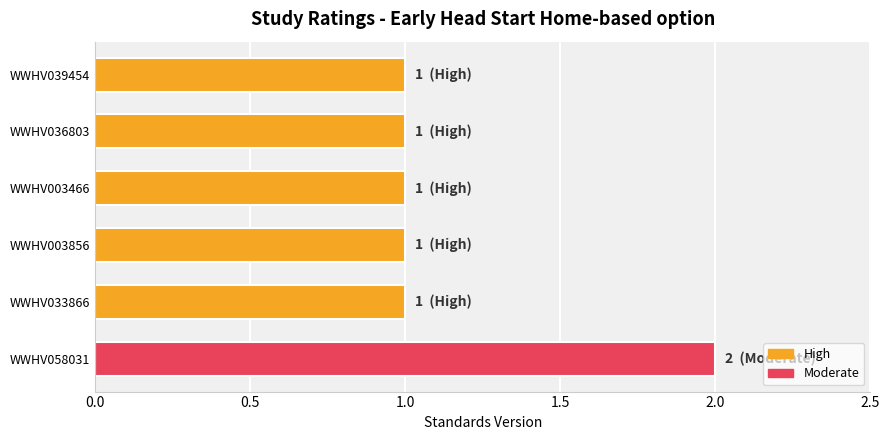

What is the difference between the maximum and minimum values?

1